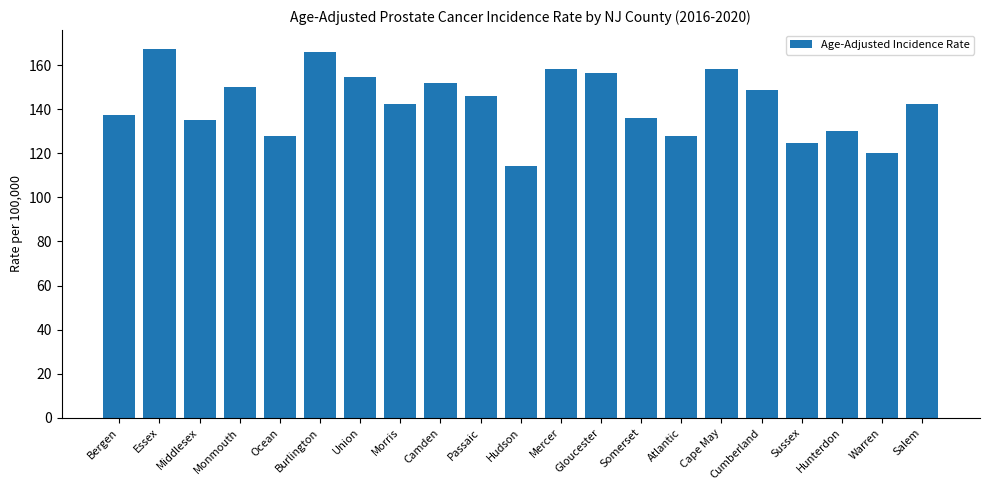

What position from the left is Burlington?

6